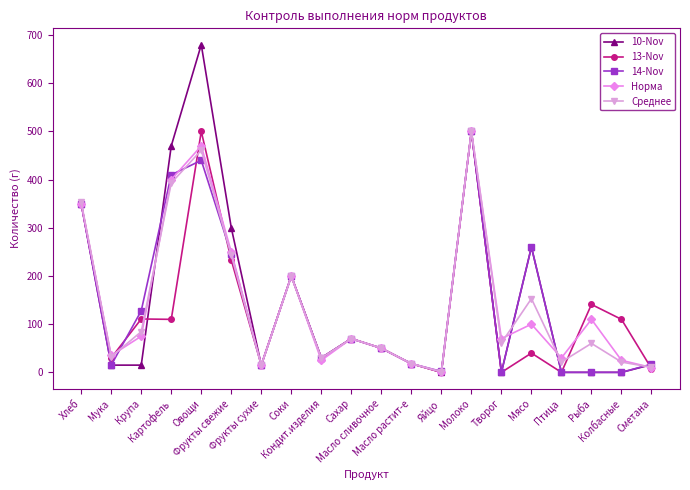

Where does the 14-Nov series first go above 50?

Хлеб